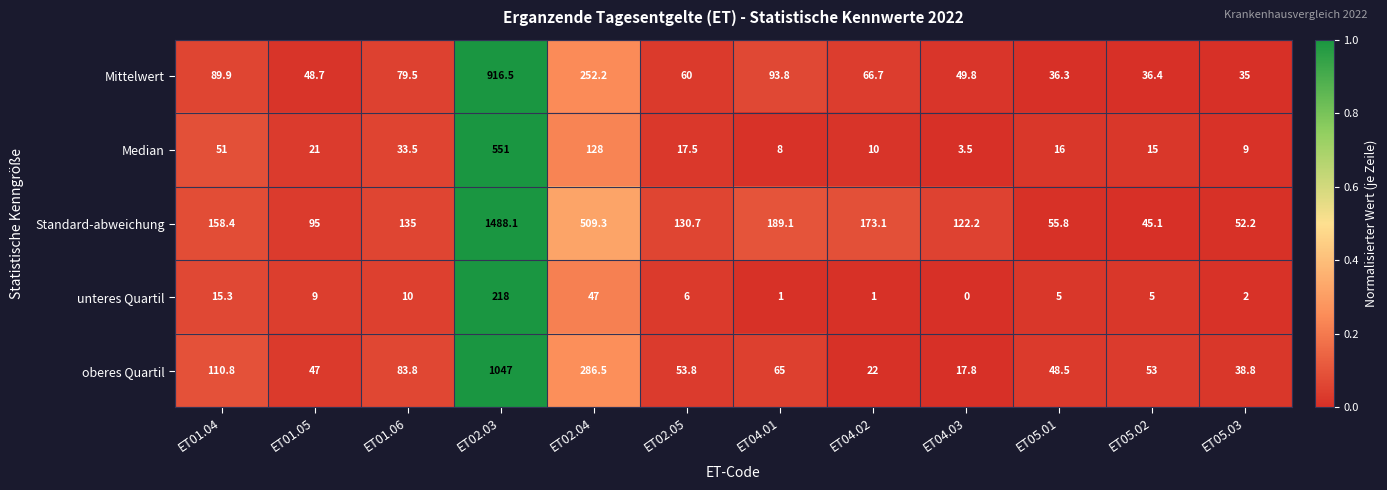

Count the number of categories in the chart.

12